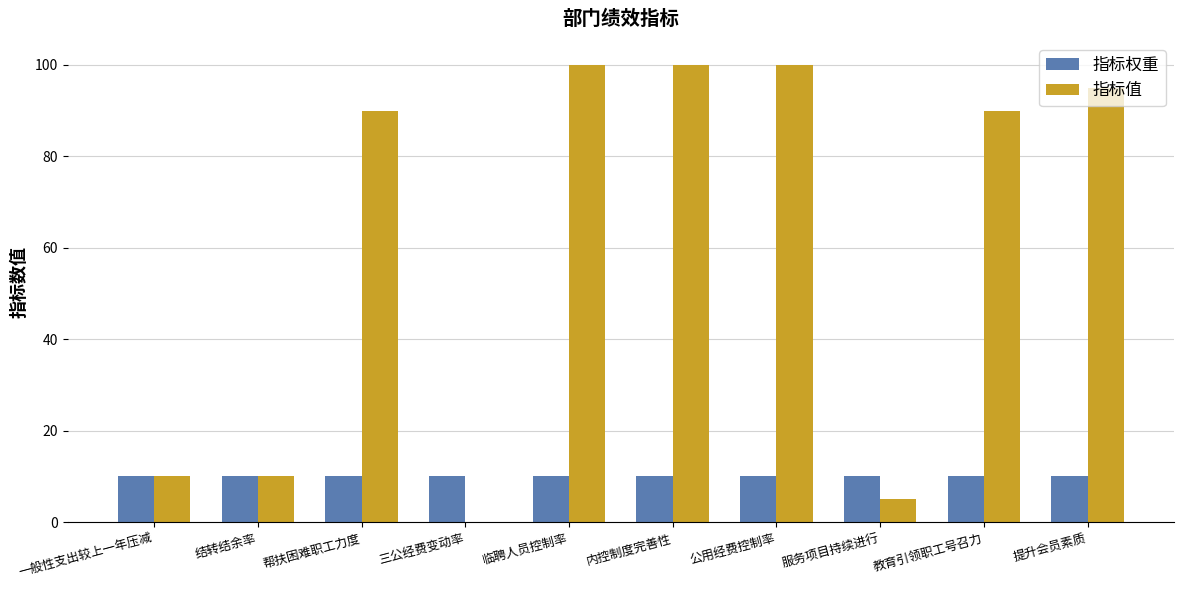

How many values in 指标值 are above zero?

9